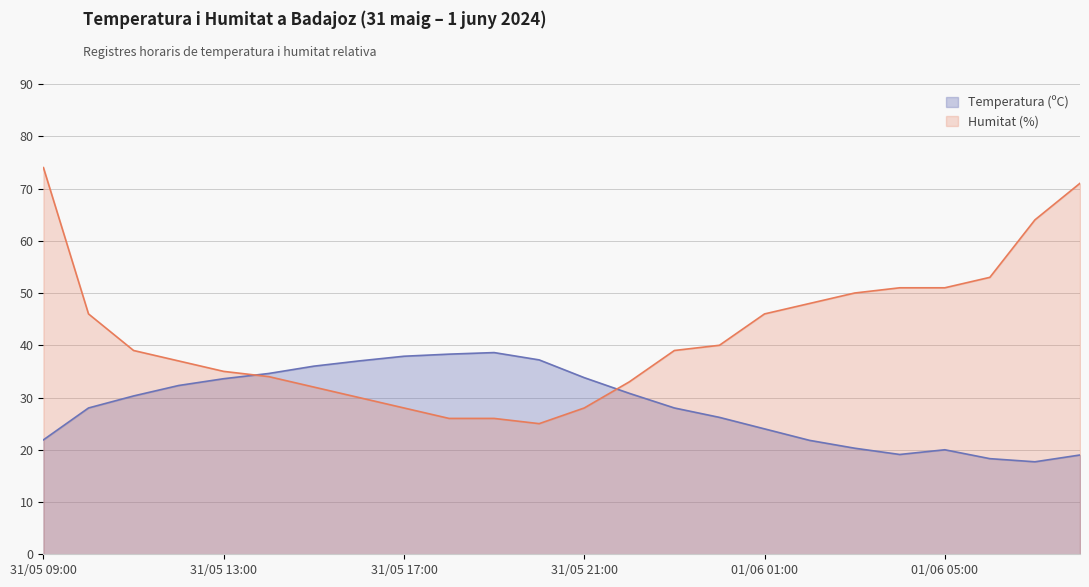

What is the difference between the highest and lowest values at 01/06 05:00?

31.0